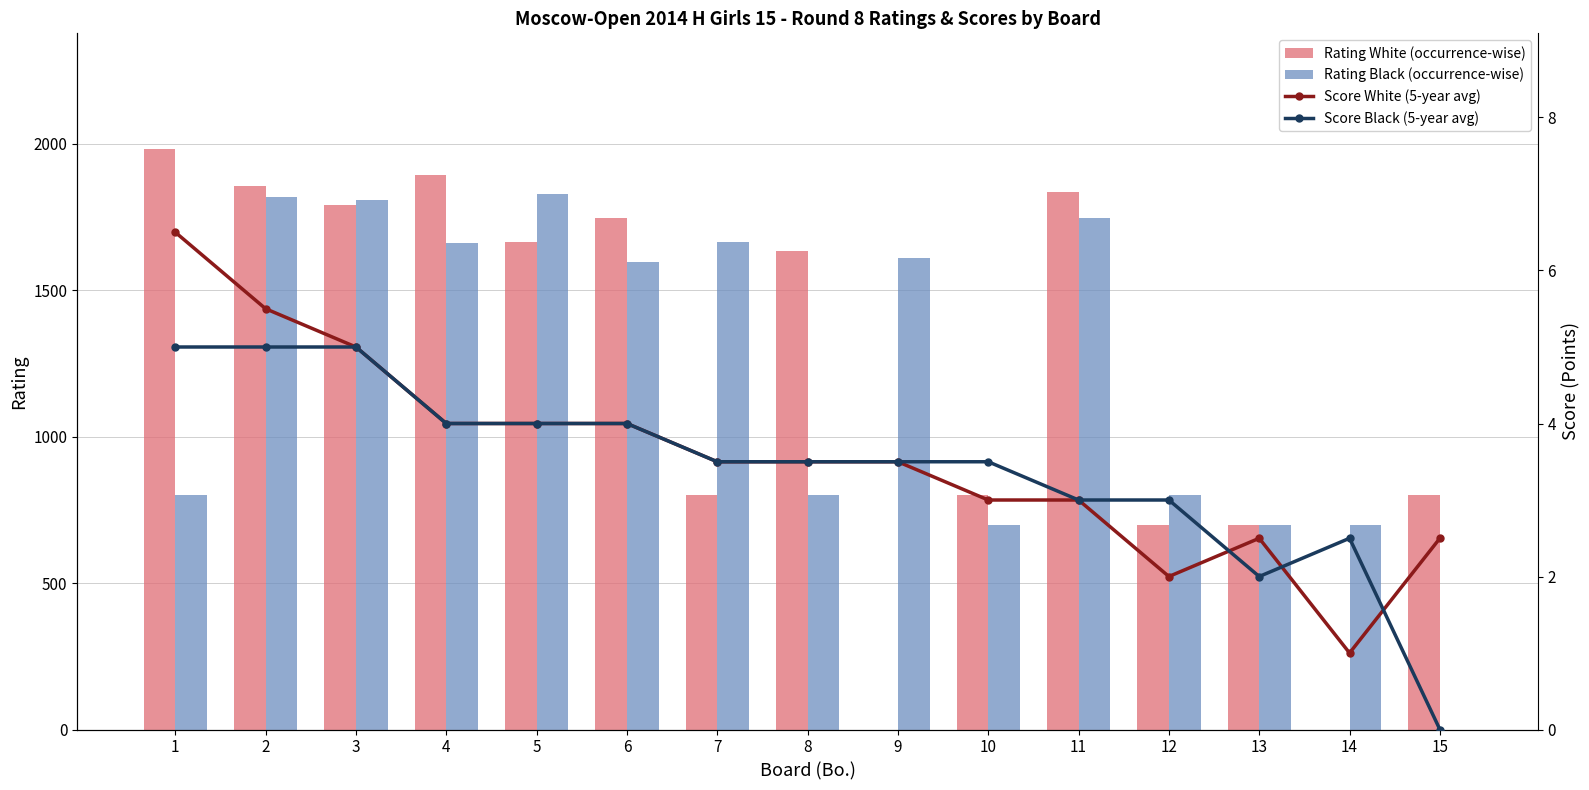

What is the spread (max minus min) of values at 11?

1834.0